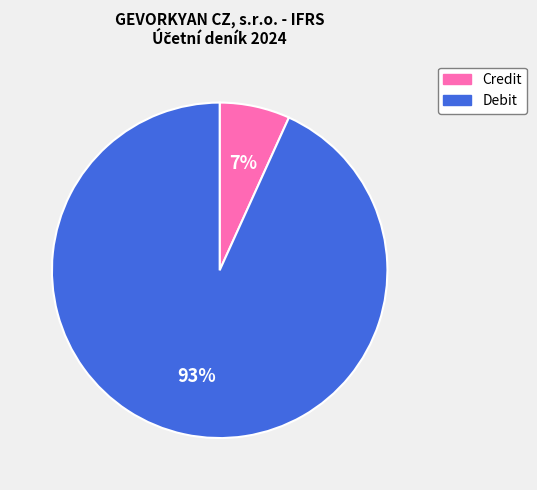

To the nearest percent, what is the difference between the Credit and Debit slice percentages?

86%